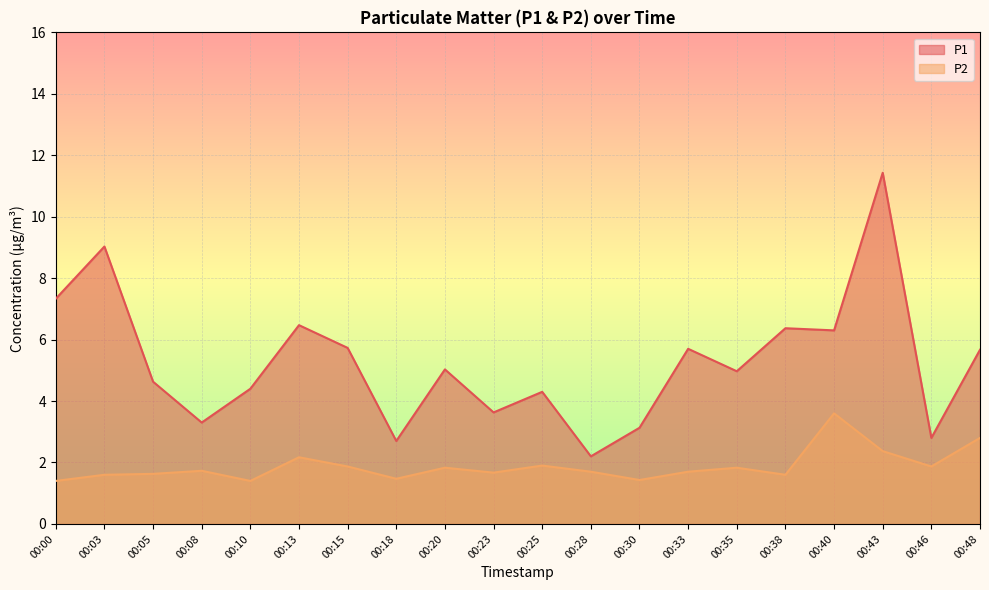

At which category does P2 reach its first local valley?

00:10